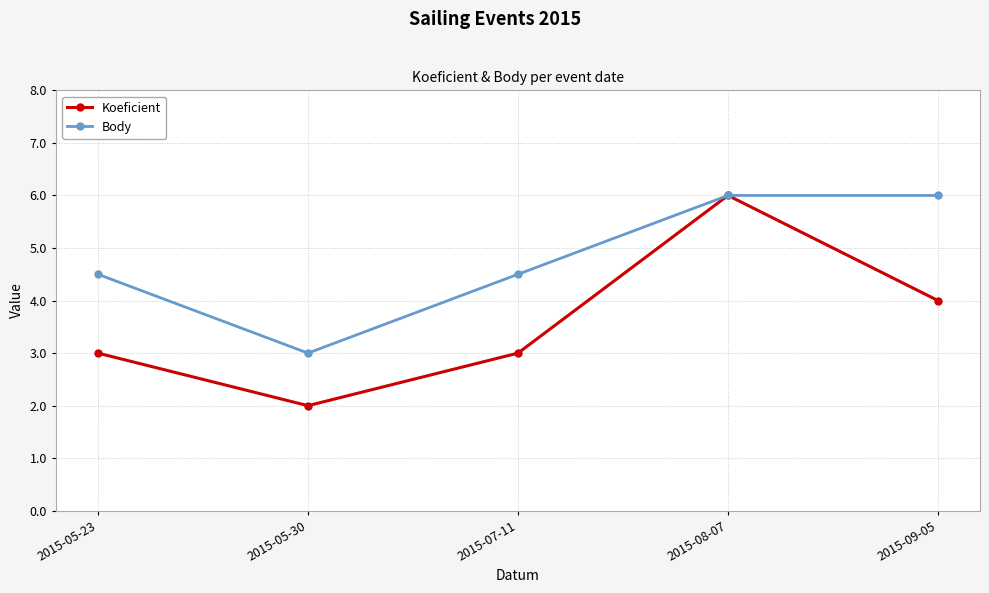

The Body series shows 1.8 at 2015-07-11. True or false?

False